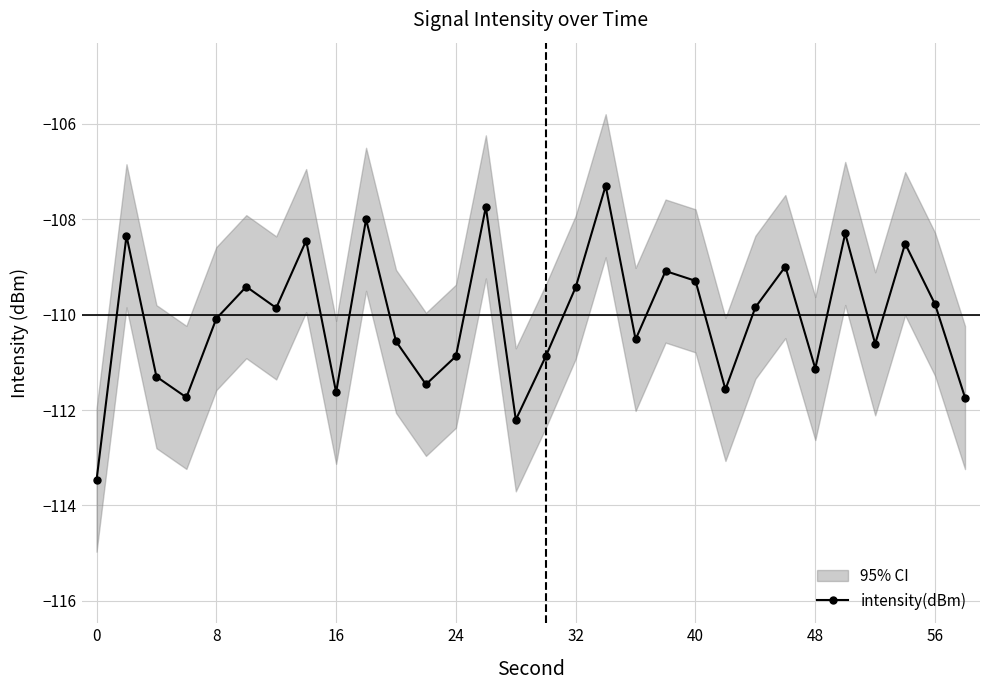

How many interior local peaks does the intensity(dBm) series have?

10